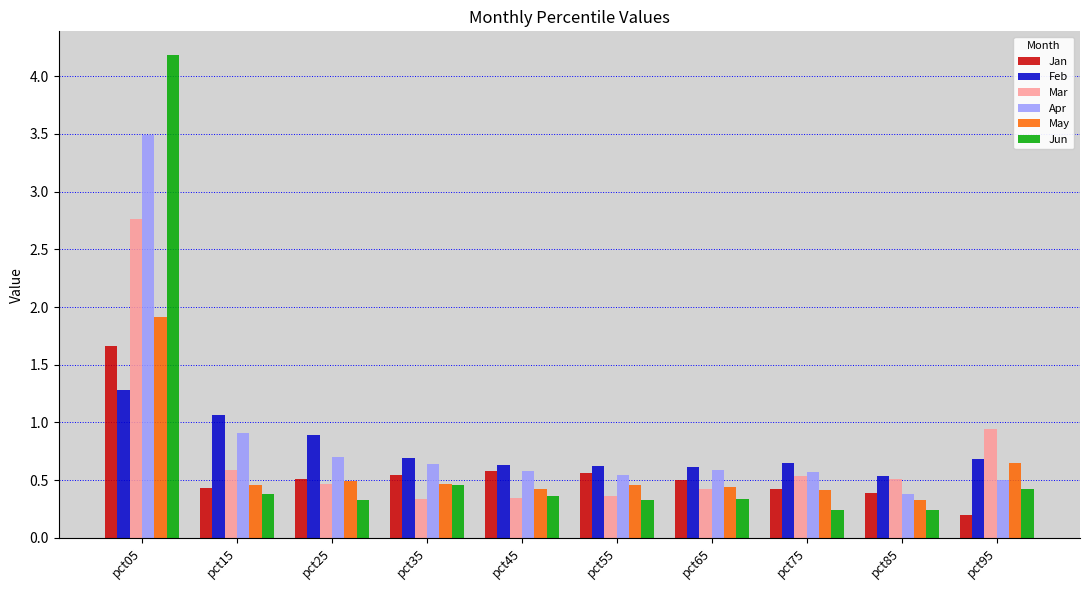

Is it true that Feb equals 0.6 at pct65?

True